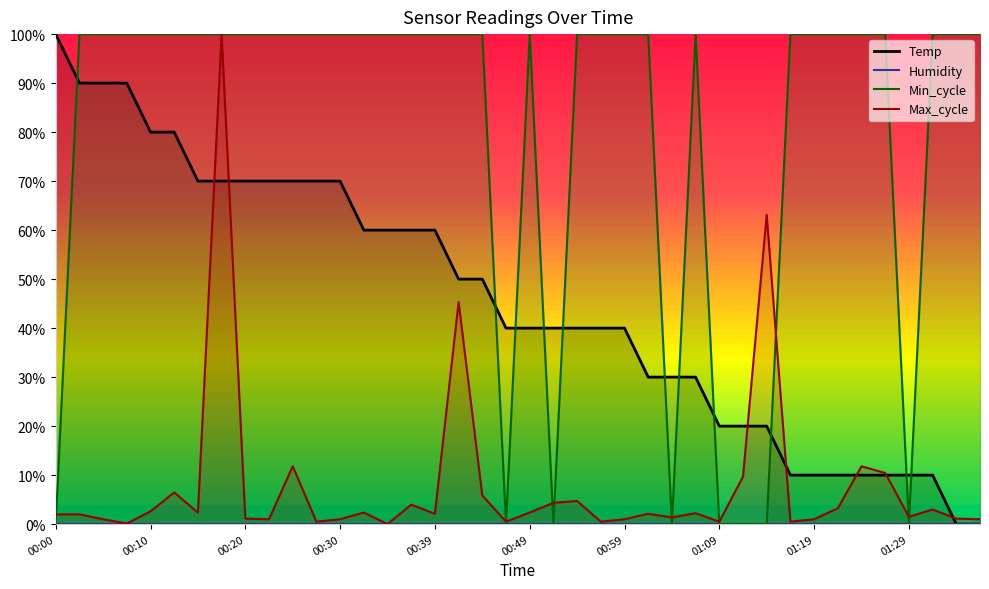

Is this an area chart (filled region under the line)?

No